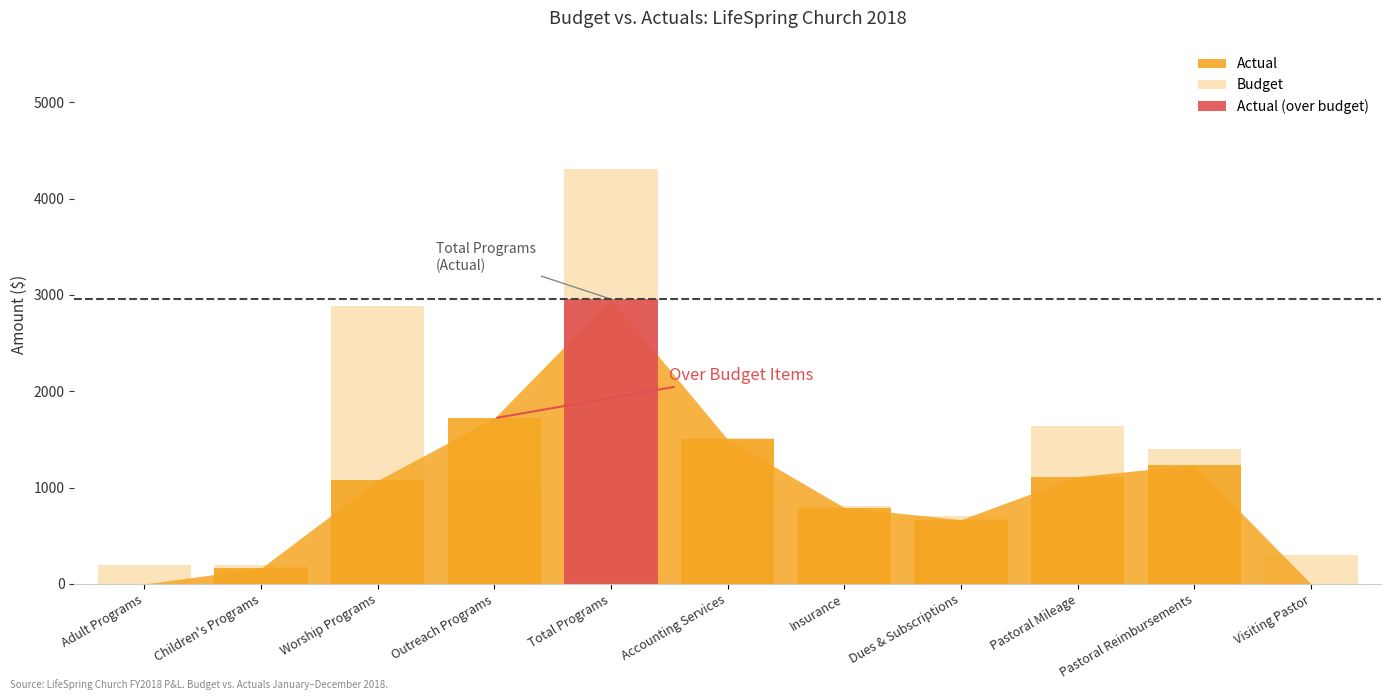

What position from the right is Pastoral Reimbursements?

2